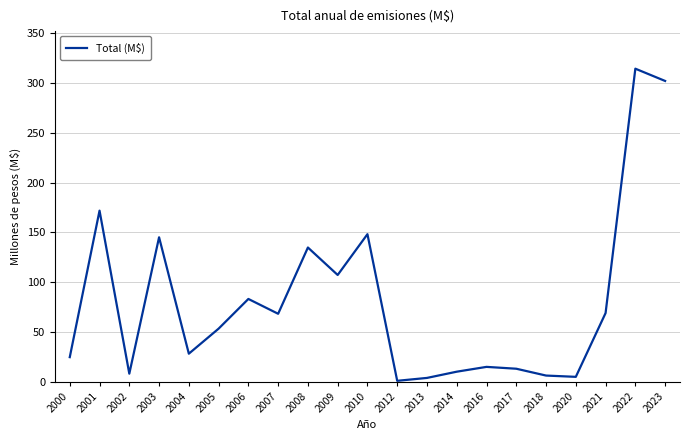

What is the difference between the second highest and minimum values?

301.1